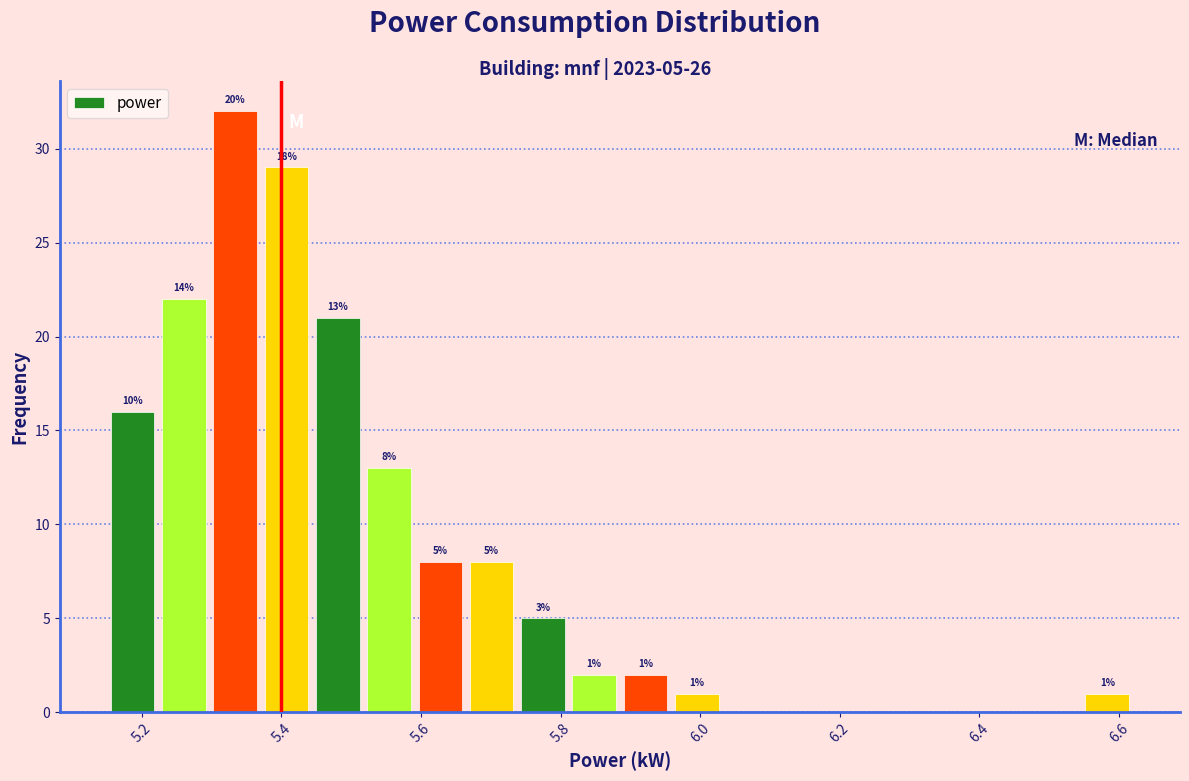

Read against the x-axis, roughly where is the centre of the tallest bar?

5.34